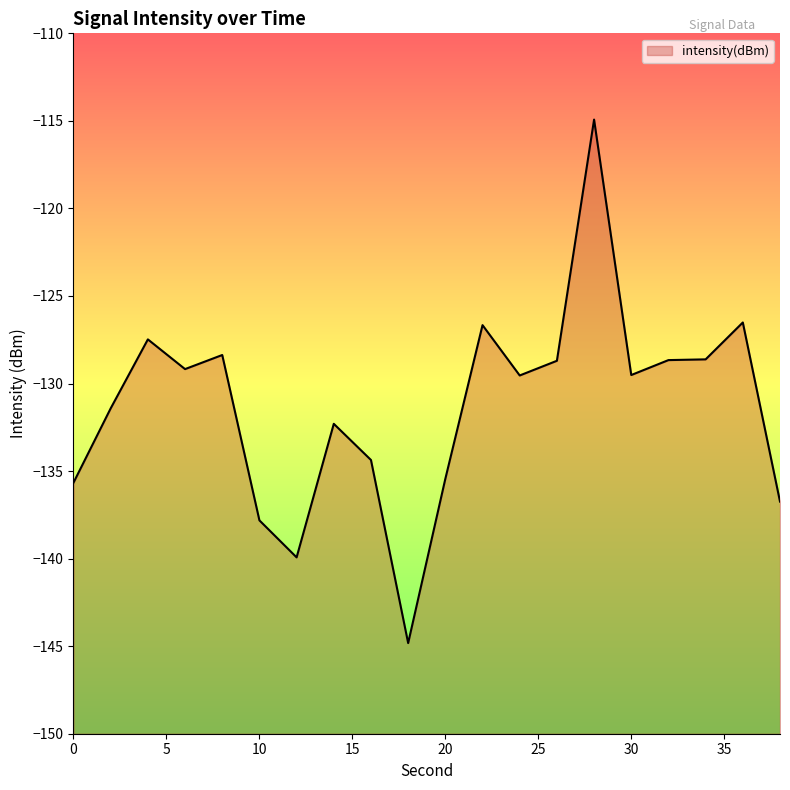

At which category does the chart reach its minimum across all series?

18